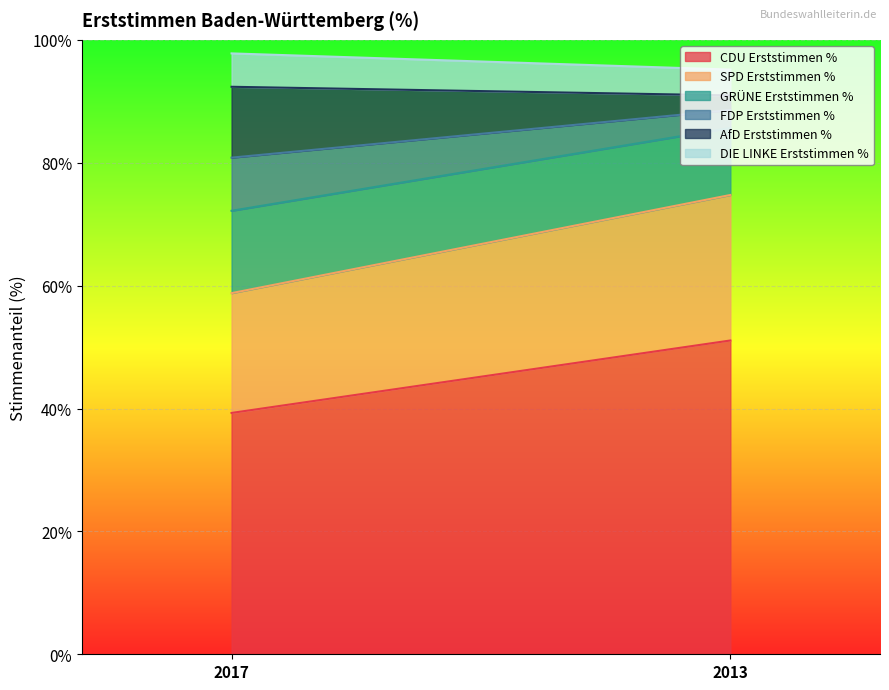

How many lines are shown in the chart?

6